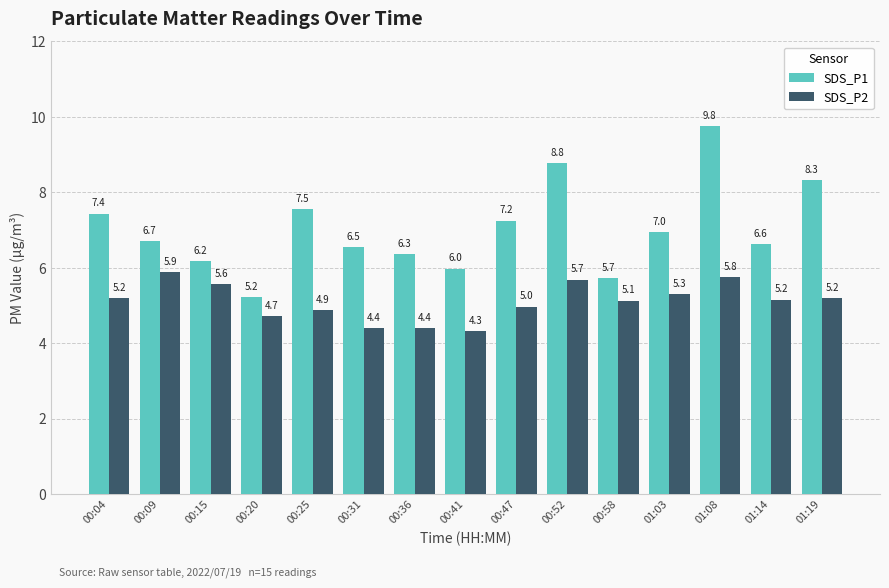

Which series has the largest range (max minus min)?

SDS_P1